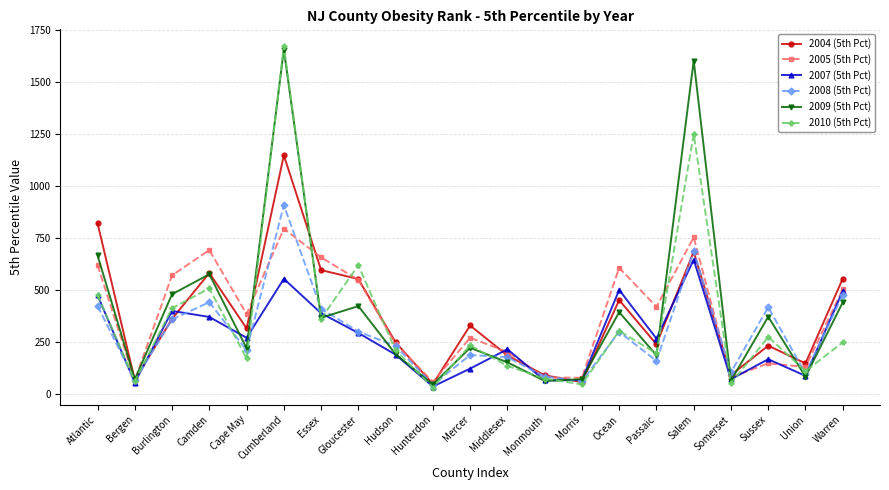

At which category does 2005 (5th Pct) reach its first local valley?

Bergen